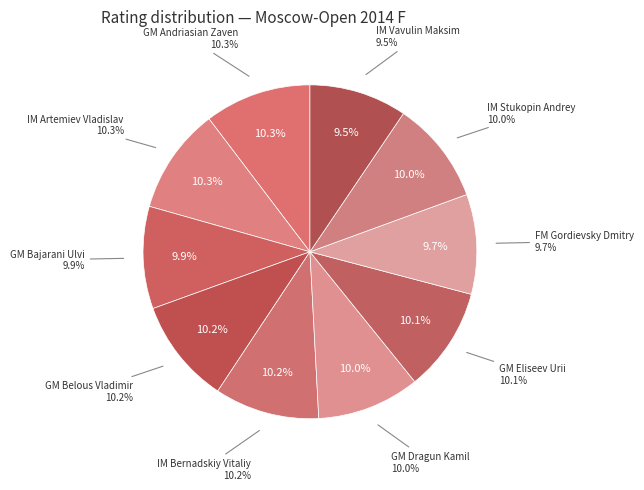

What percentage is the FM Gordievsky Dmitry slice, to the nearest percent?

10%